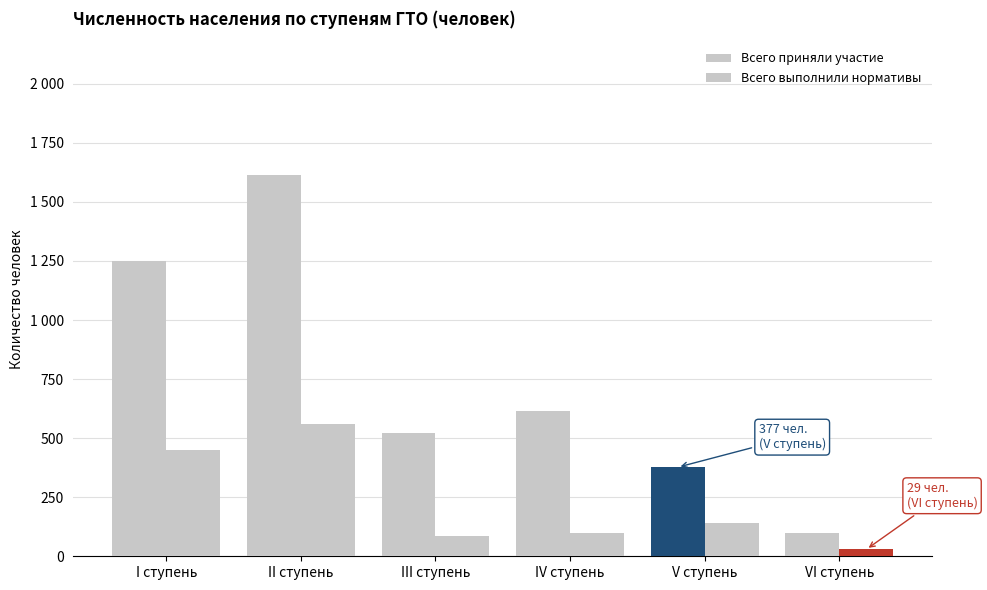

List the series in order of their overall mean, lowest first.

Всего выполнили нормативы, Всего приняли участие